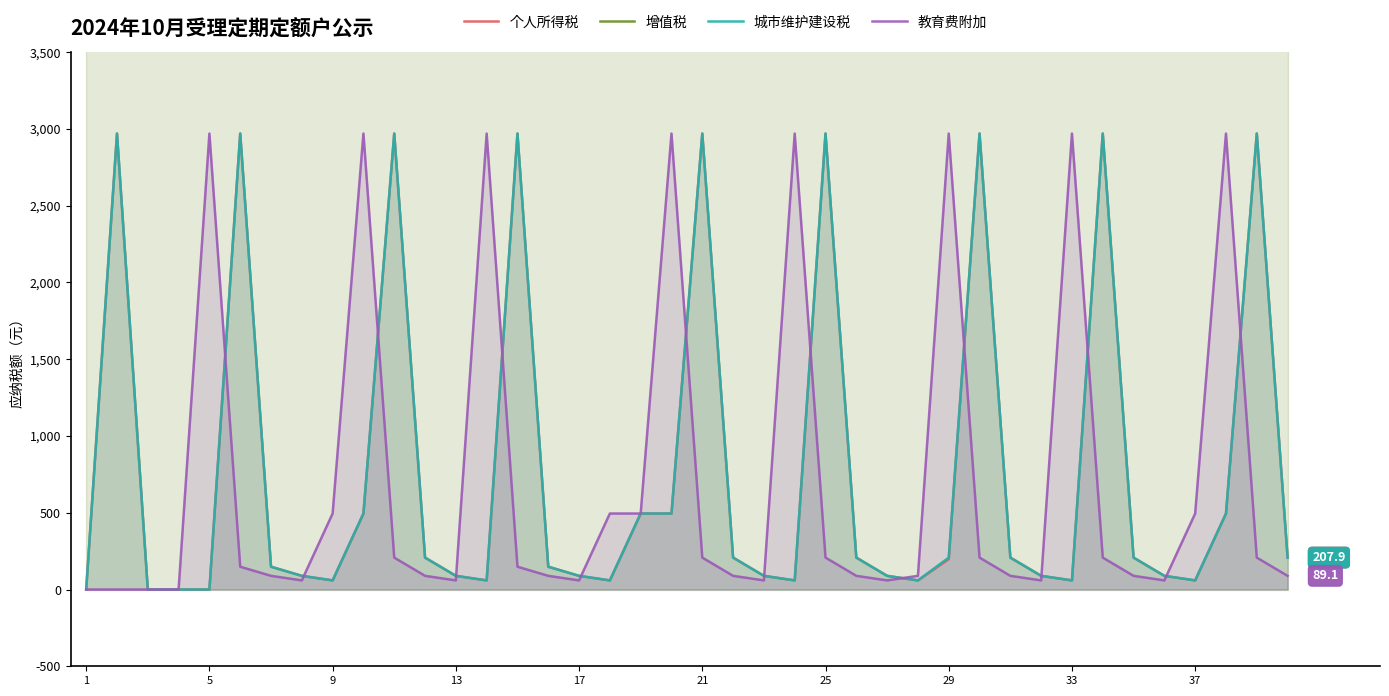

Rank the series at 13 from highest to lowest value.

增值税, 个人所得税, 城市维护建设税, 教育费附加